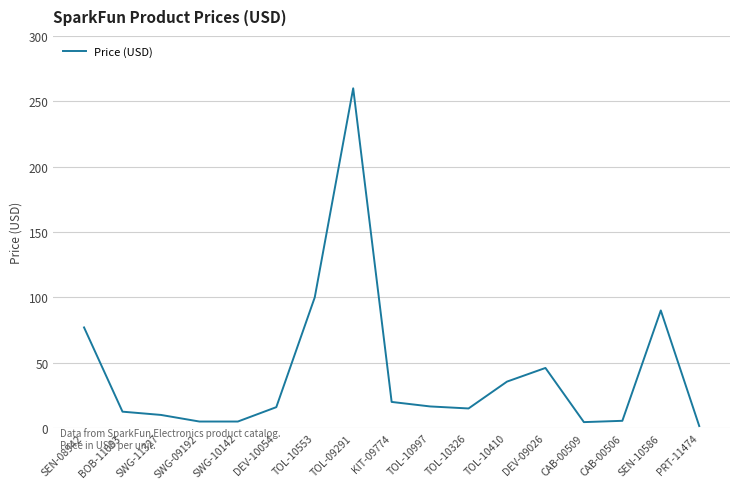

True or false: the data shows 15.9 at DEV-10054.

True